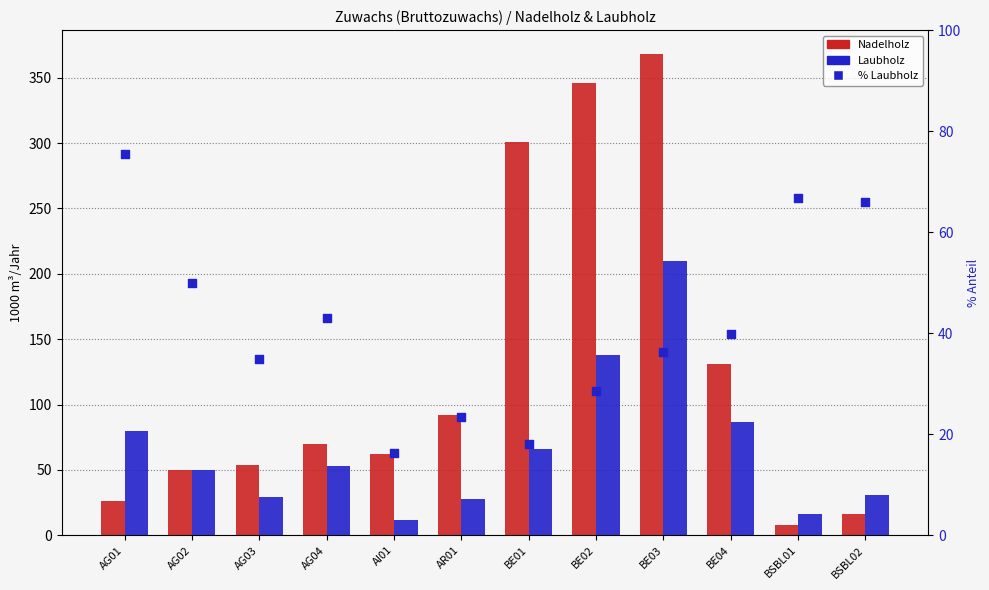

Is the value of % Laubholz at BE02 greater than the value of Laubholz at BE03?

No